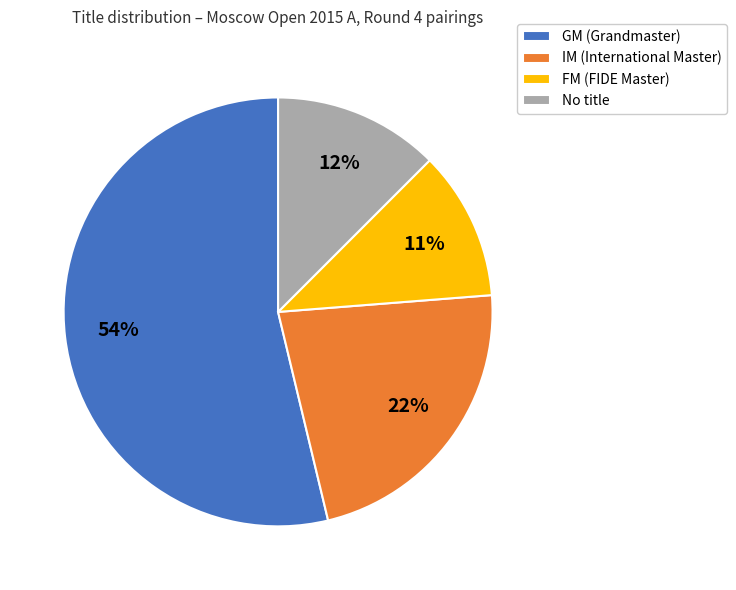

To the nearest percent, what percentage of the pie is GM (Grandmaster)?

54%